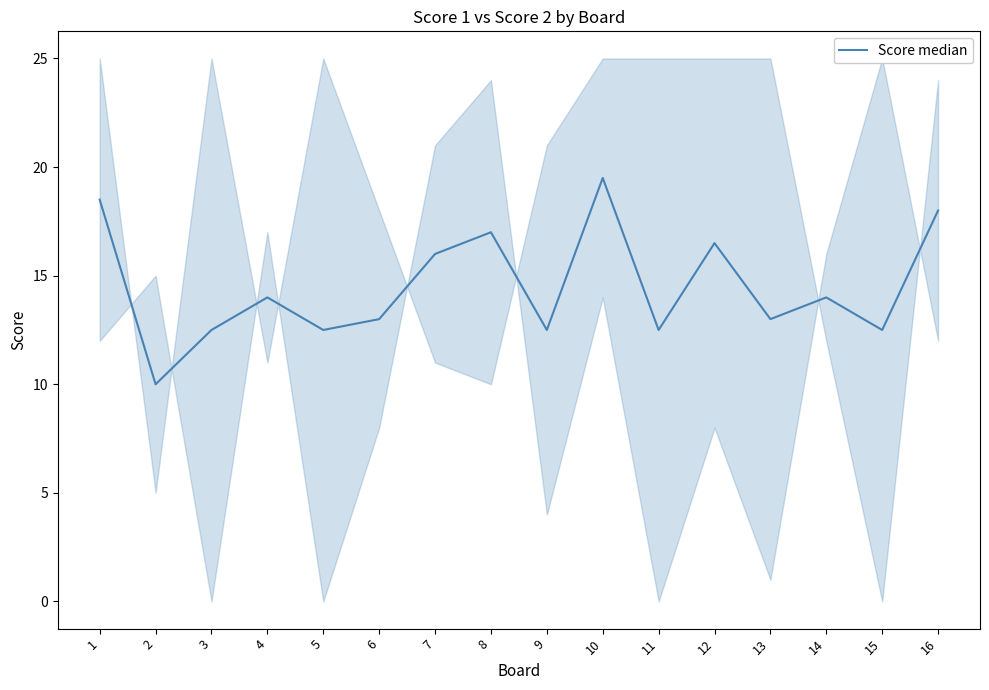

At which label is the value closest to 14?

4